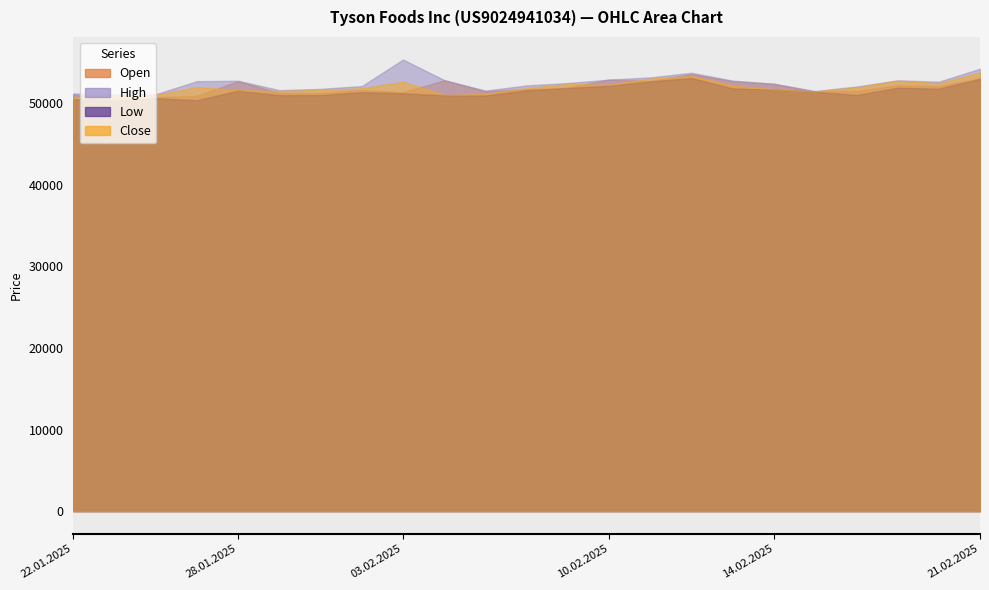

The value of Low at 06.02.2025 is 18096. True or false?

False